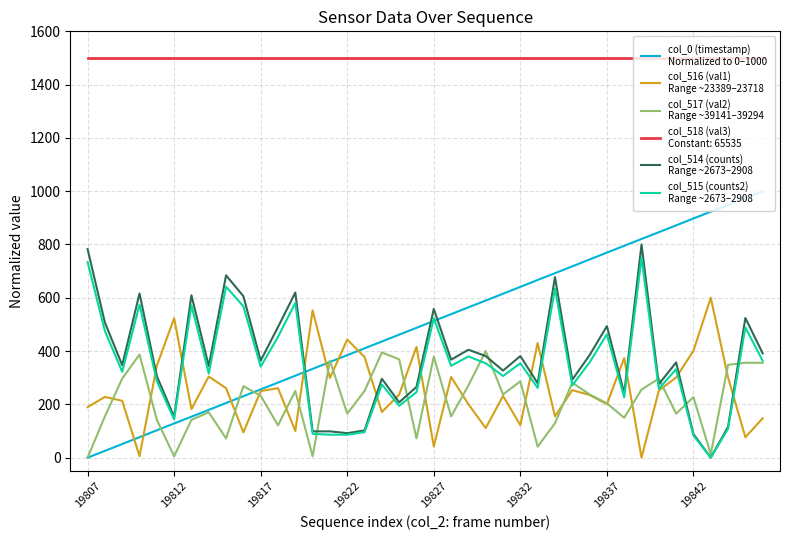

What is the greatest value displayed?

1500.0